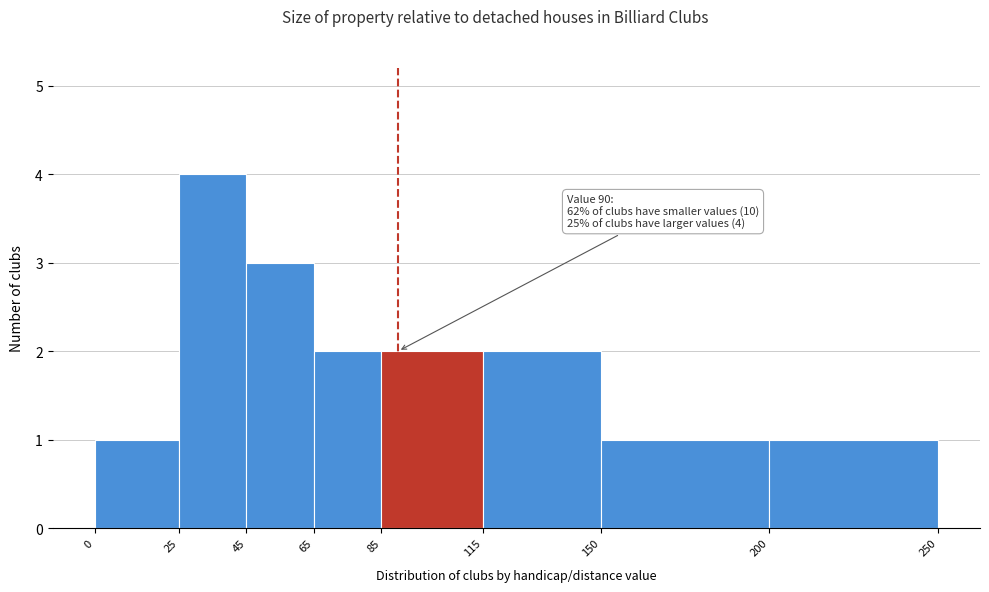

Which range on the x-axis has the tallest bar?

25 to 45